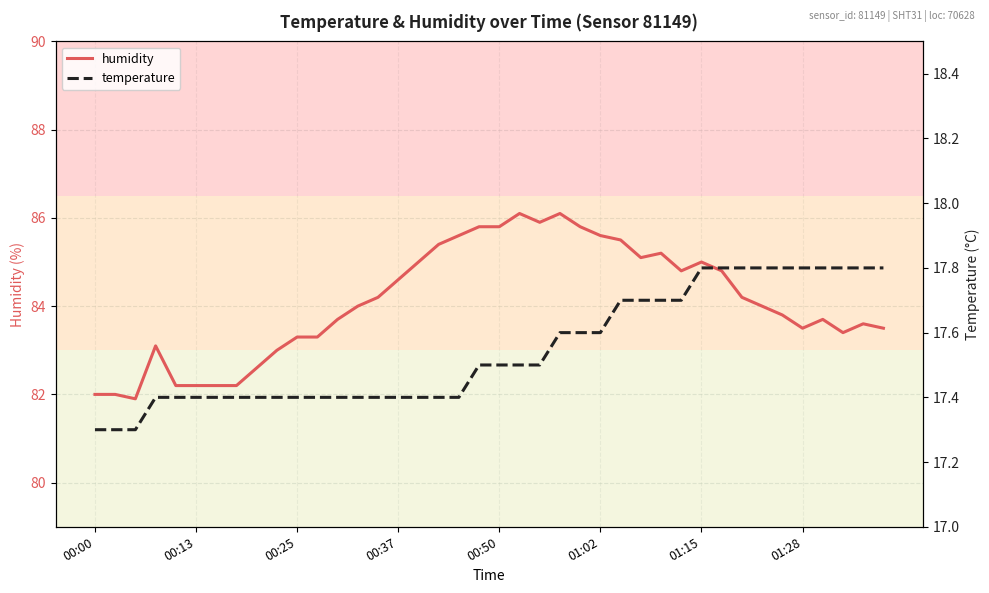

What is the difference between the second highest and second lowest values in the humidity series?

4.1